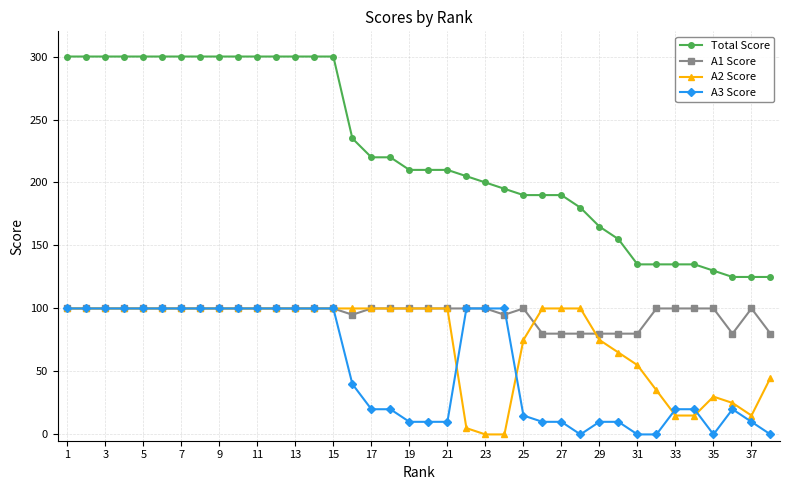

What is the difference between the maximum and minimum values in the A1 Score series?

20